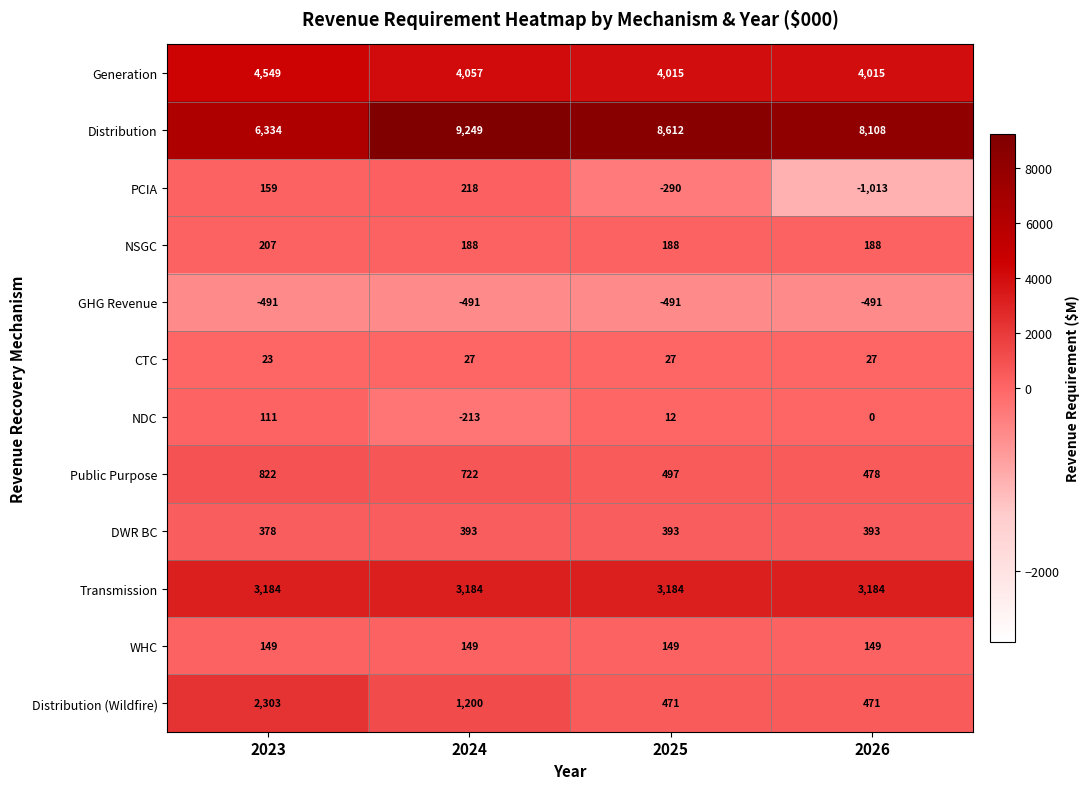

Which series has the widest spread of values?

Distribution